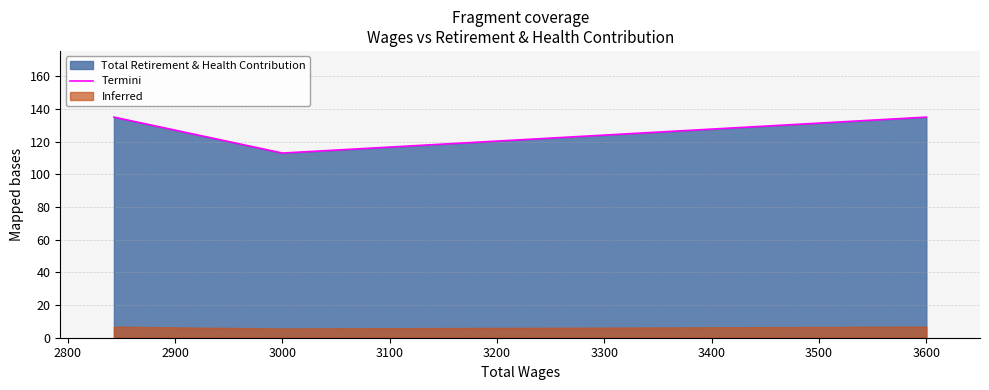

The chart shows a value of 44 at 3000. True or false?

False